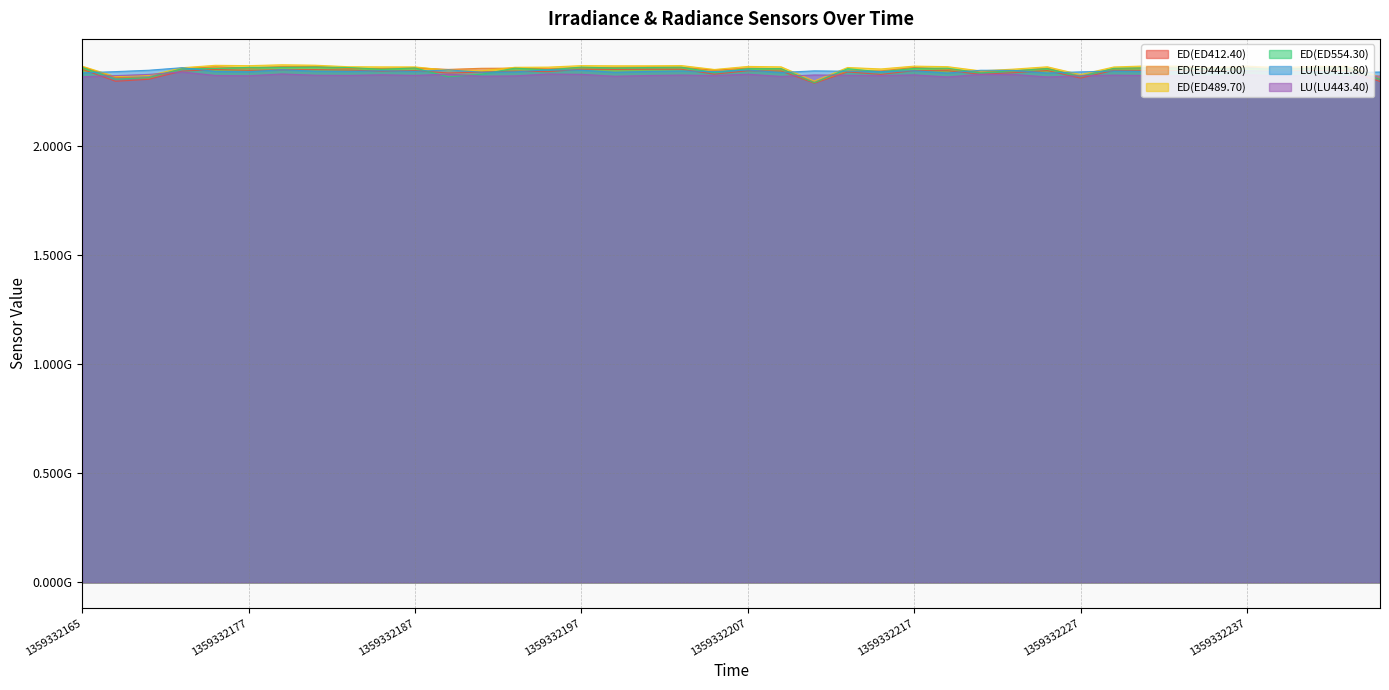

What is the value of the ED(ED444.00) point at the 36th from the left?

2358124489